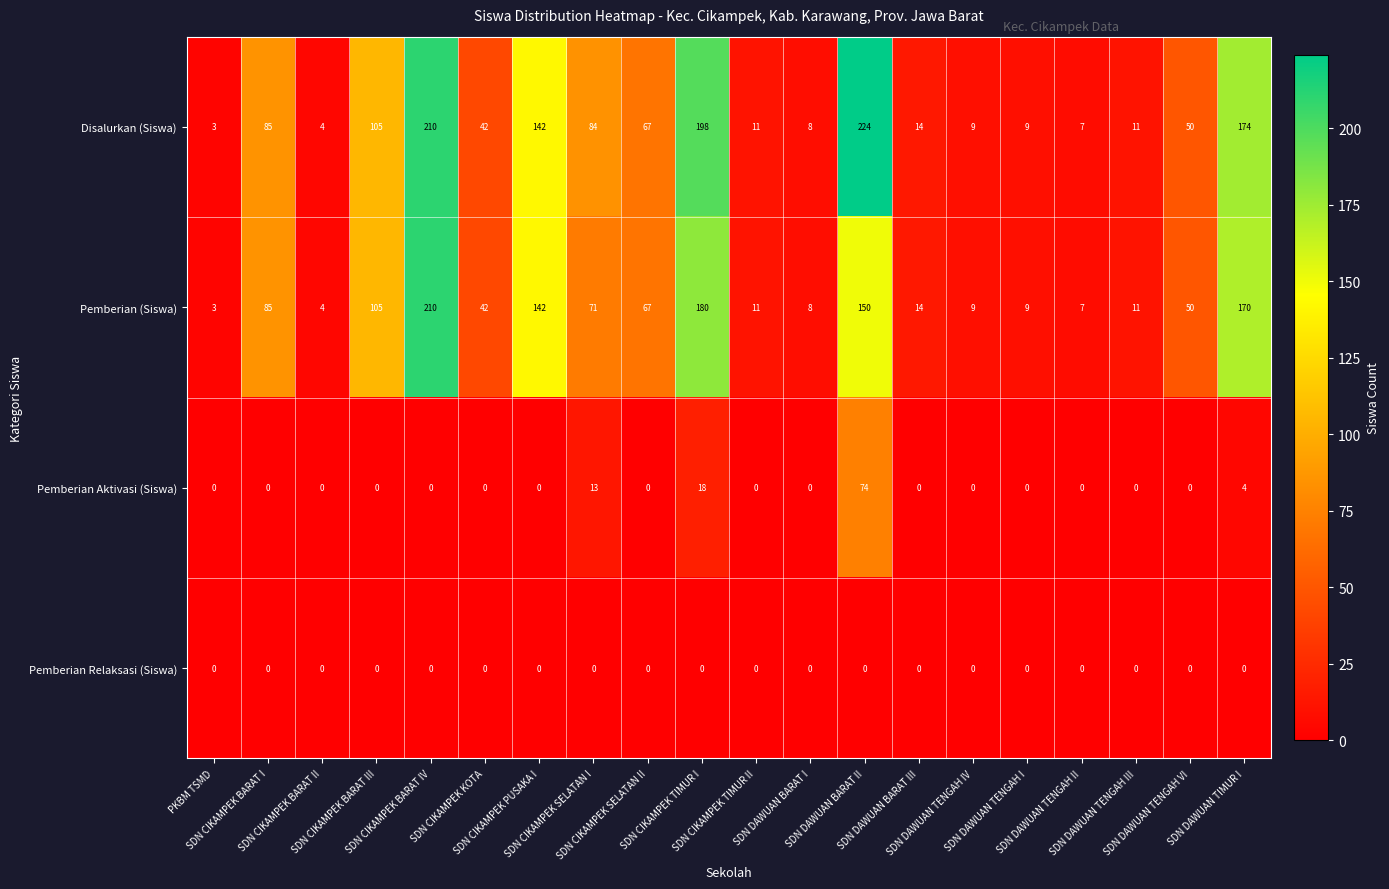

Which series has the largest total across all categories?

Disalurkan (Siswa)